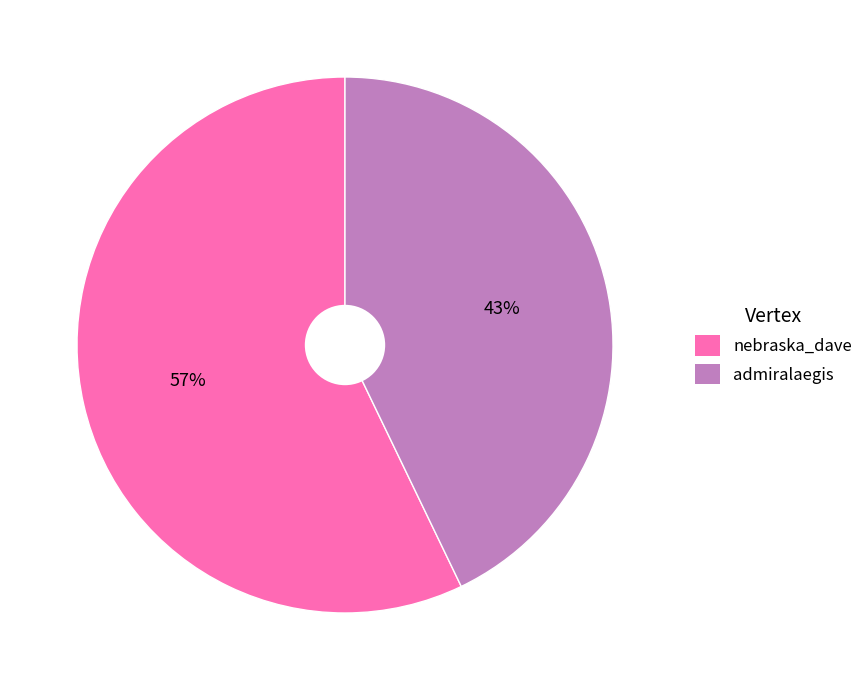

Do admiralaegis and nebraska_dave together represent more than half of the pie?

Yes